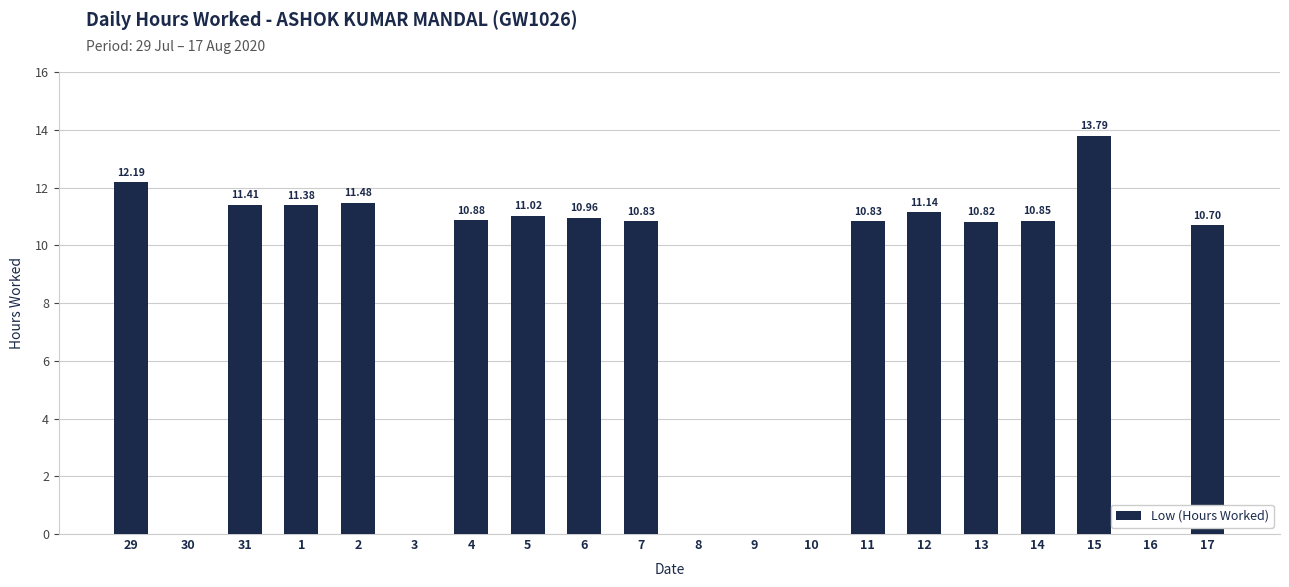

What is the change in value from 7 to 16?

-10.8